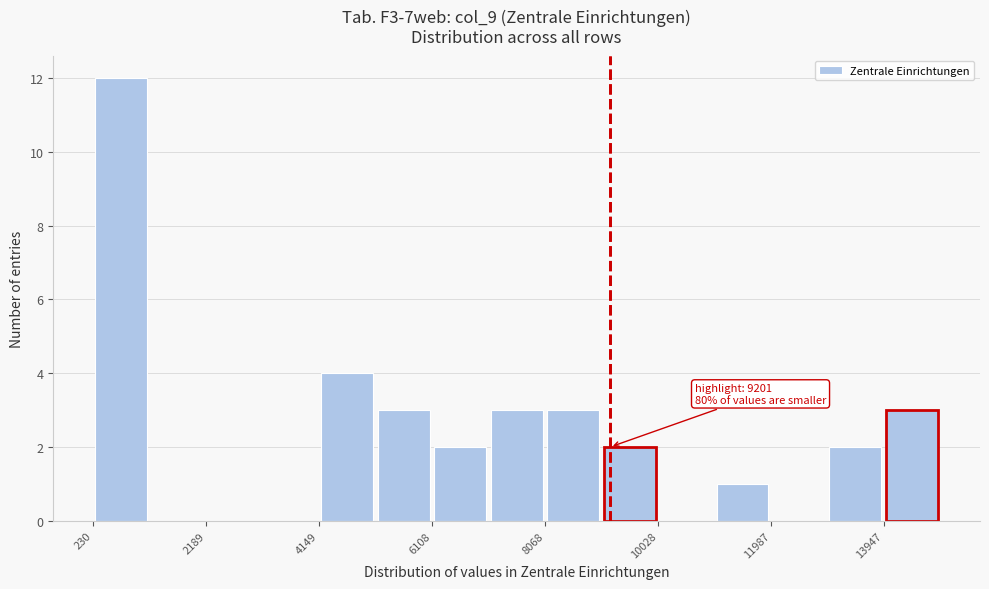

Which range on the x-axis has the tallest bar?

200 to 1200